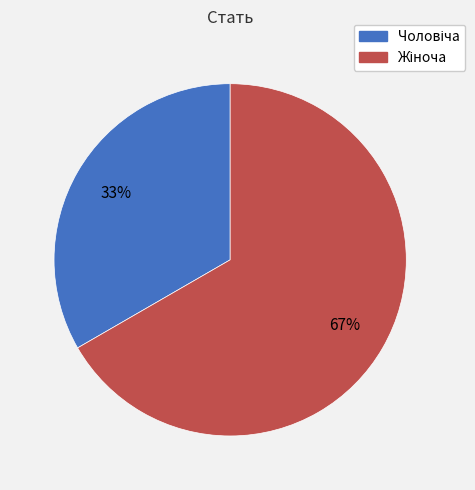

To the nearest percent, what is the average slice percentage?

50%